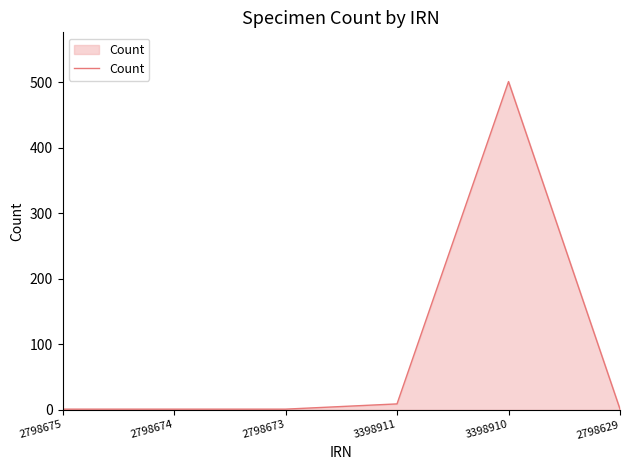

Does the chart display data point markers on the line(s)?

No